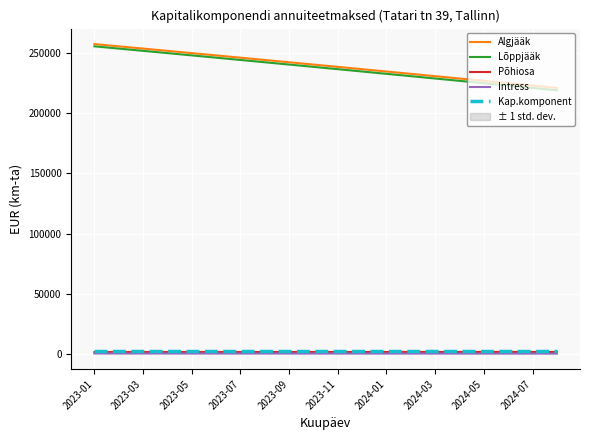

What is the lowest value of the Lõppjääk series?

218849.7